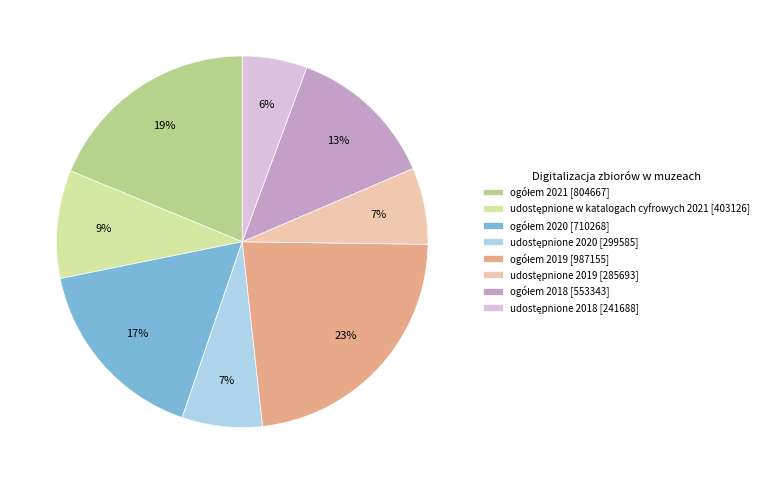

Does any single category account for the majority?

No